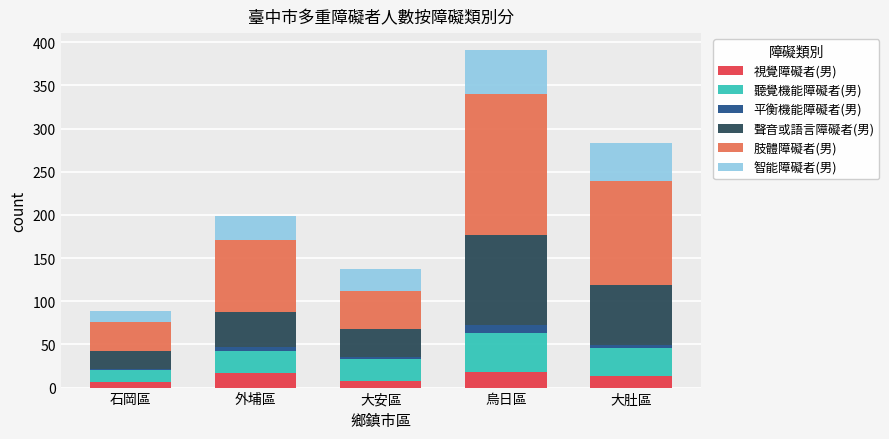

Is it true that 視覺障礙者(男) equals 18 at 烏日區?

True